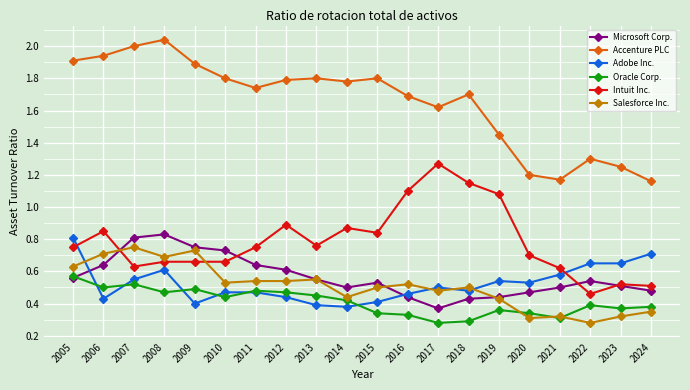

Is this an area chart (filled region under the line)?

No